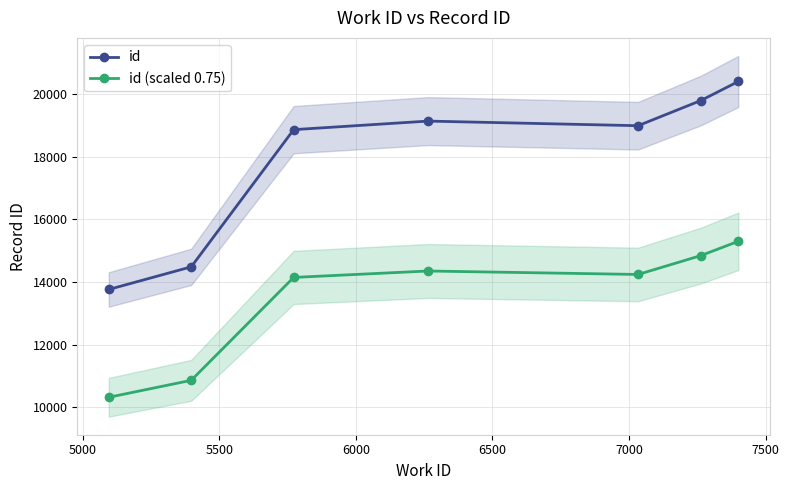

What is the value of the id point at the 2nd from the left?

14488.0